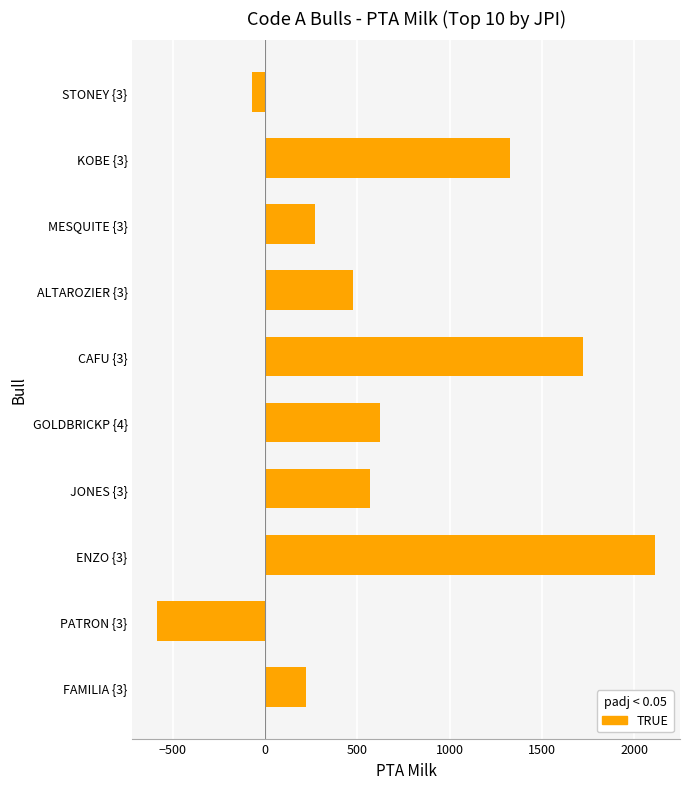

Where is the data nearest to the value 764?

GOLDBRICKP {4}